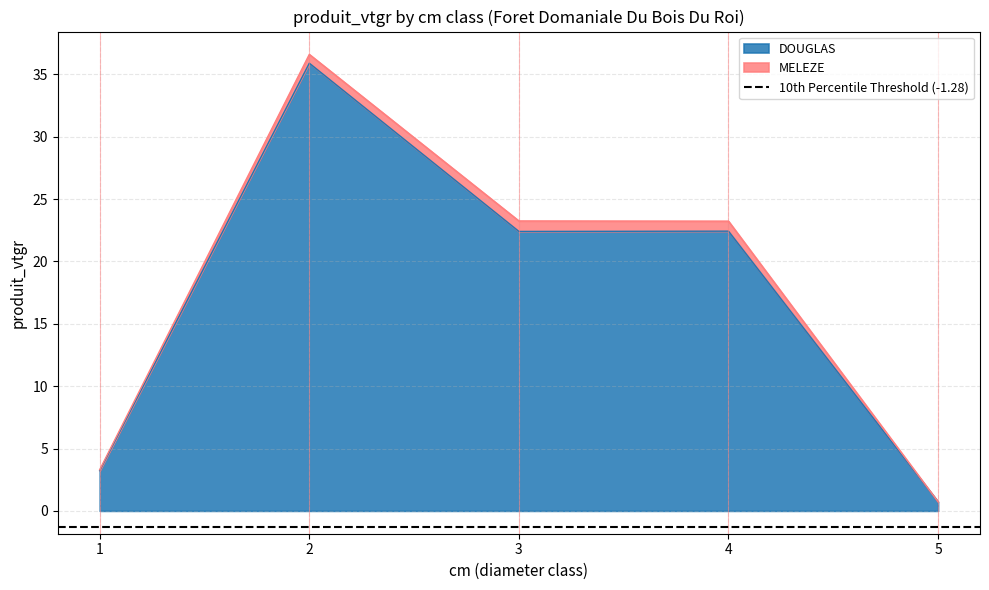

How many interior local valleys (lower than both neighbors) does the data have?

1